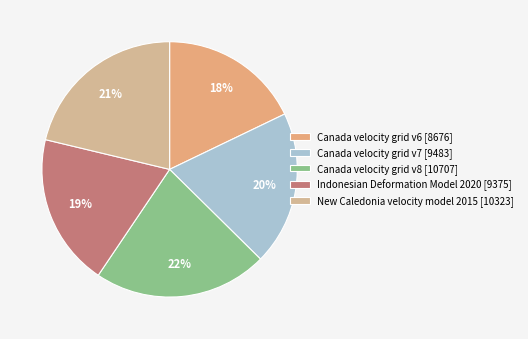

What percentage do Canada velocity grid v7 and New Caledonia velocity model 2015 together represent?

40.8%